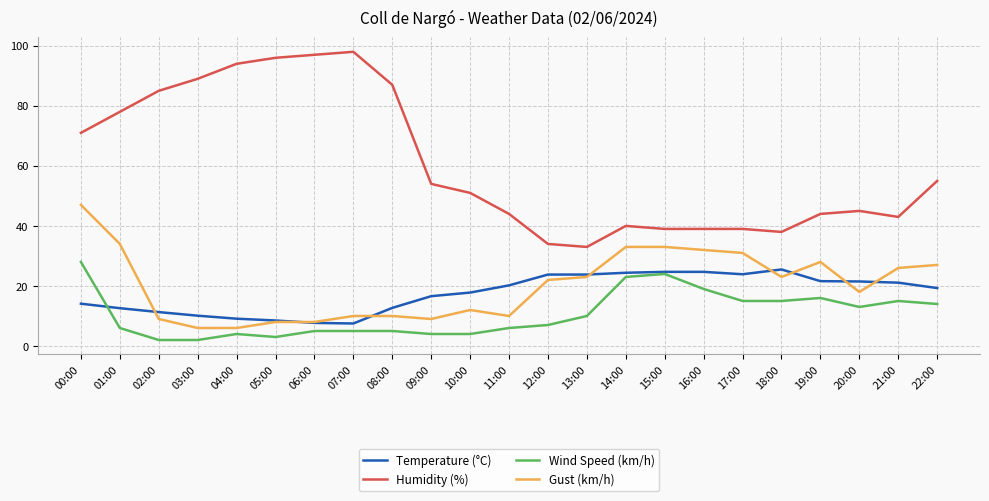

True or false: Temperature (°C) and Wind Speed (km/h) intersect in this chart.

True